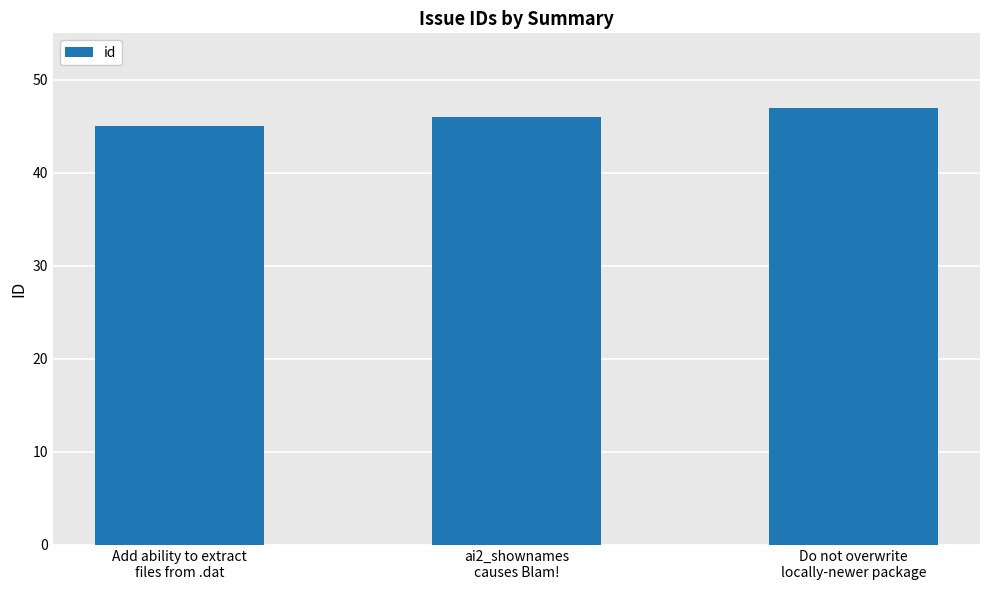

What is the minimum value shown in the chart?

45